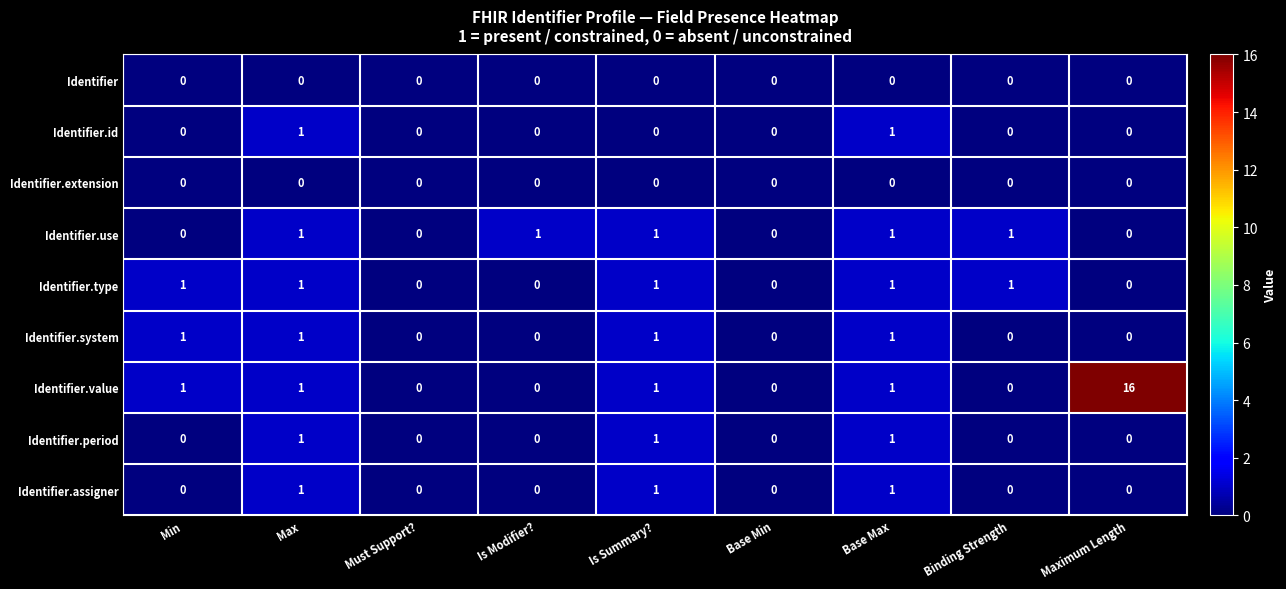

Which series has the largest total across all categories?

Identifier.value